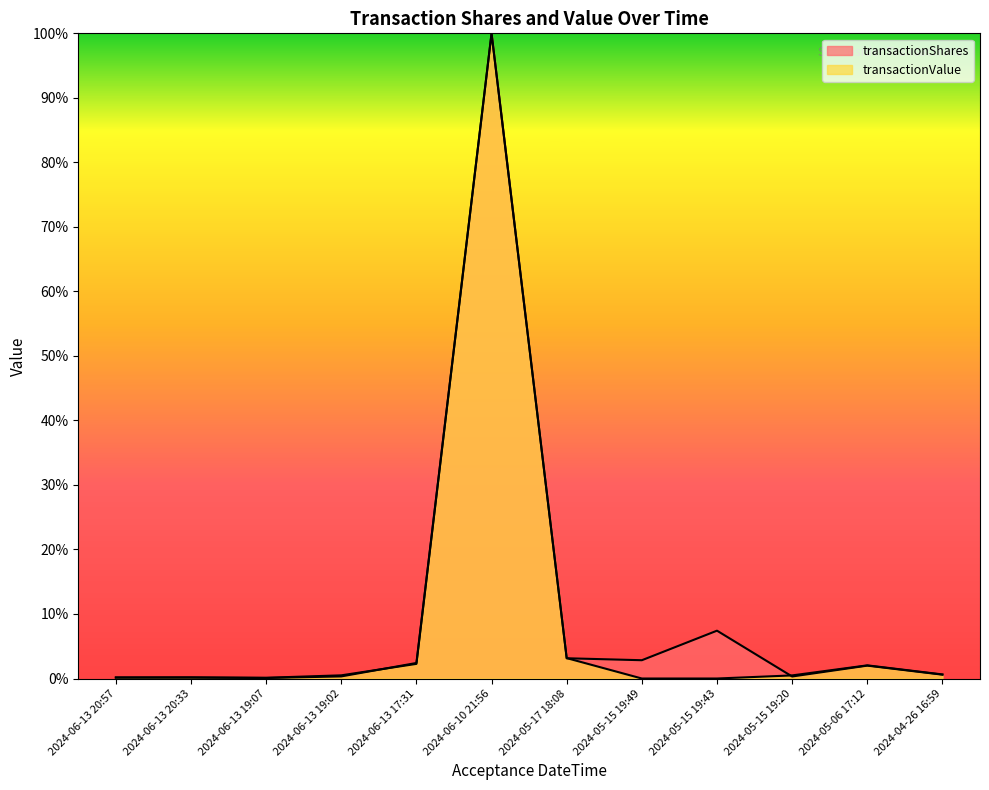

At 2024-05-17 18:08, list the series in order from smallest to largest.

transactionShares, transactionValue